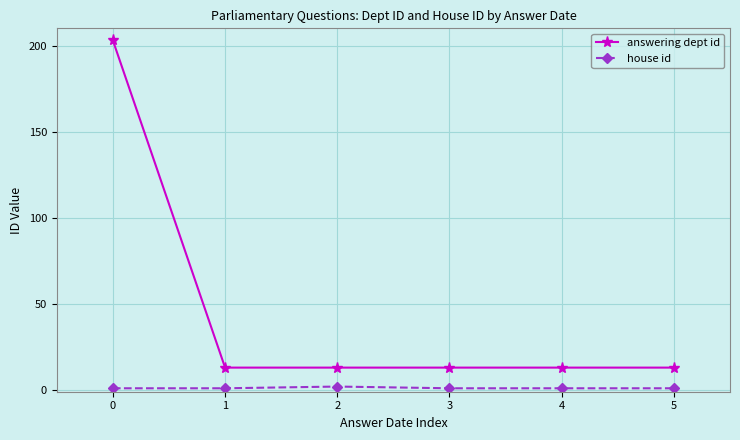

List the series in order of their peak value, highest first.

answering dept id, house id